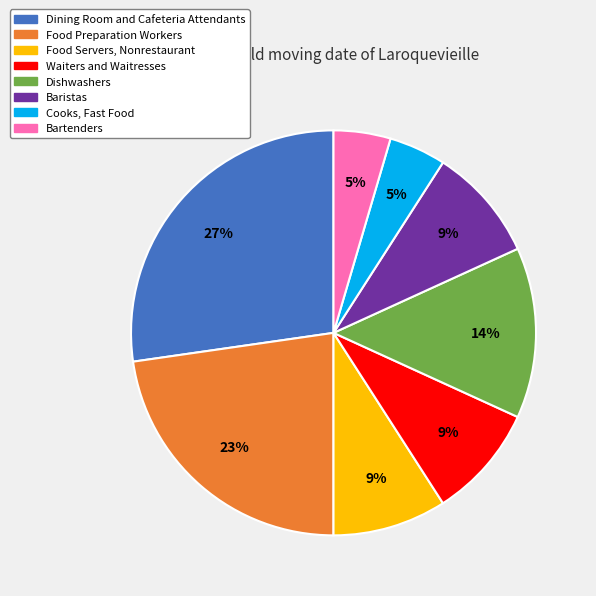

To the nearest percent, what portion does Food Servers, Nonrestaurant represent?

9%